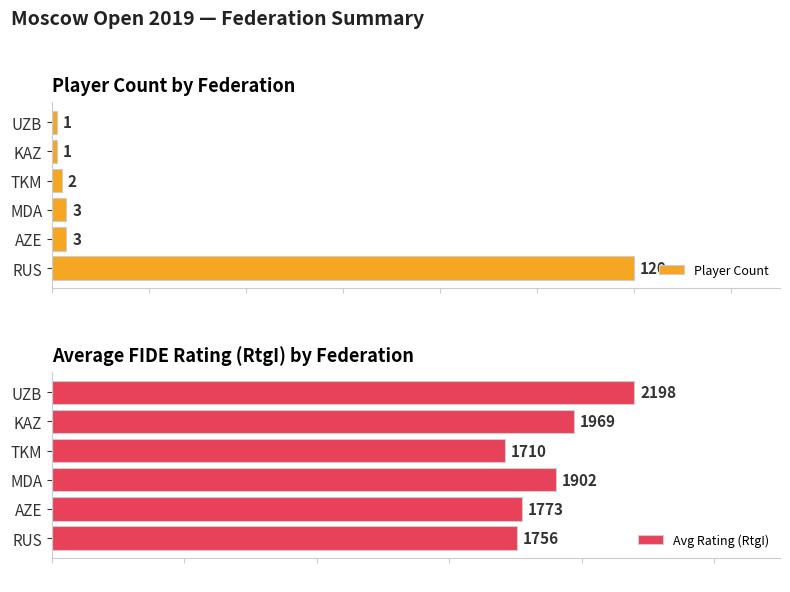

The value of Player Count at KAZ is 1. True or false?

True